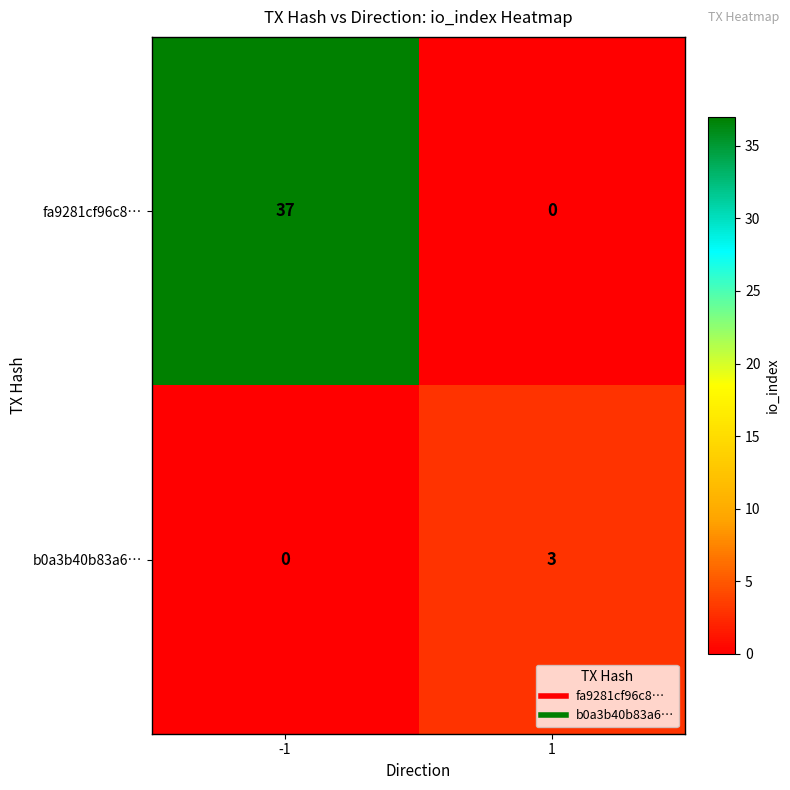

Rank the series by their maximum value, from lowest to highest.

b0a3b40b83a6…, fa9281cf96c8…